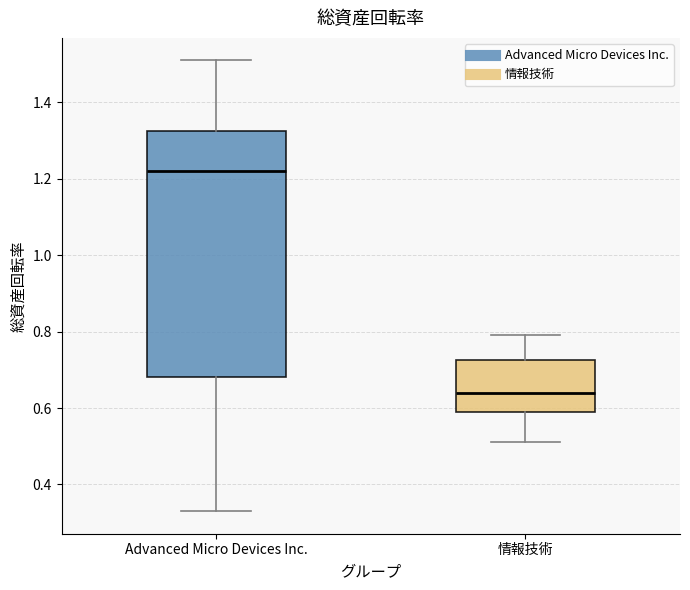

Where does the lower whisker of the box for Advanced Micro Devices Inc. end on the y-axis? The values are not printed on the chart, so give them approximately, as read against the axis.

0.34